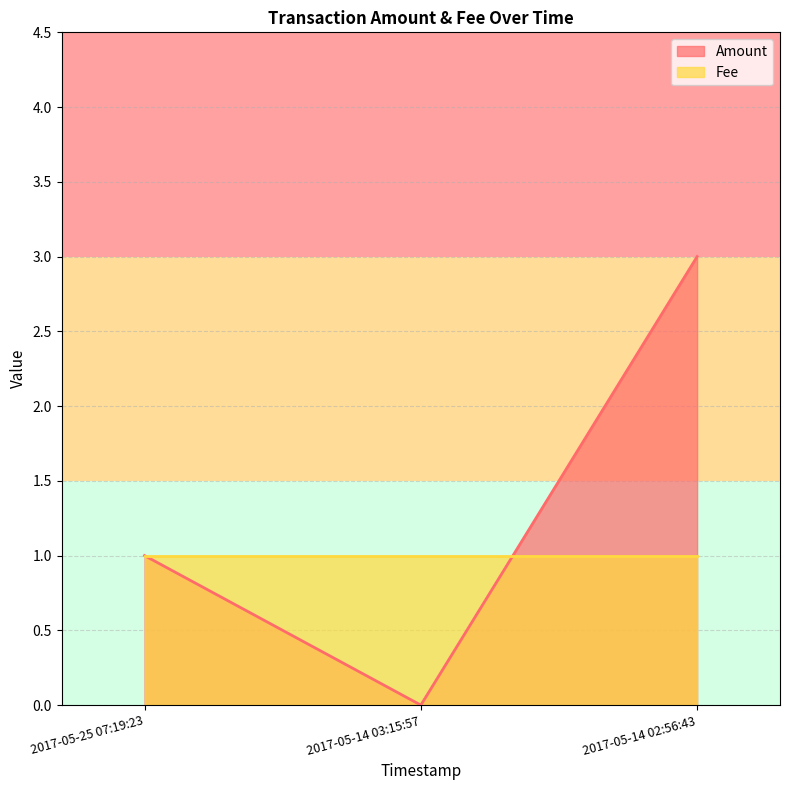

List the labels in order of value, smallest first.

2017-05-14 03:15:57, 2017-05-25 07:19:23, 2017-05-14 02:56:43